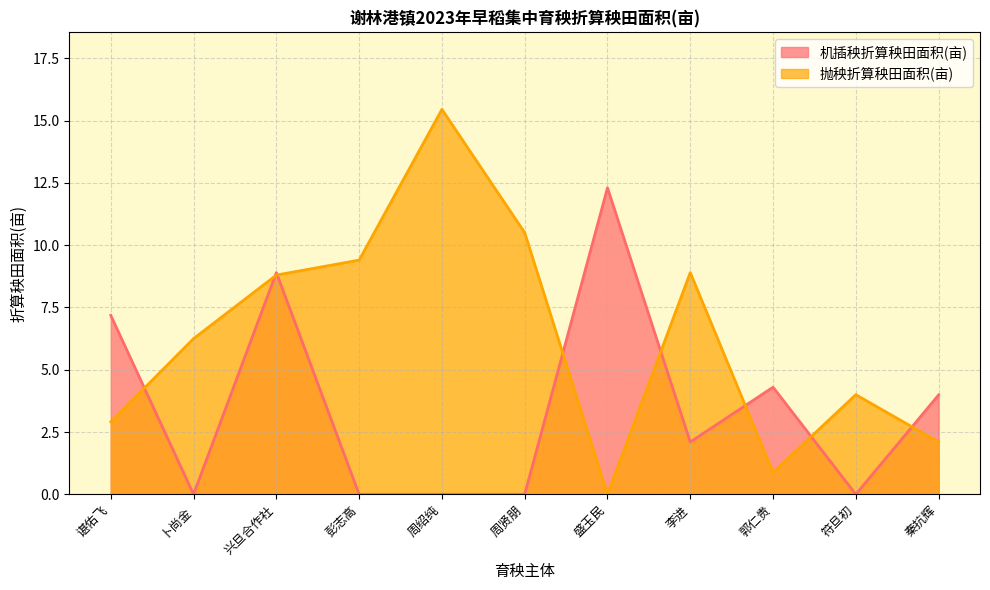

The value of 抛秧折算秧田面积(亩) at 周绍纯 is 15.4. True or false?

True